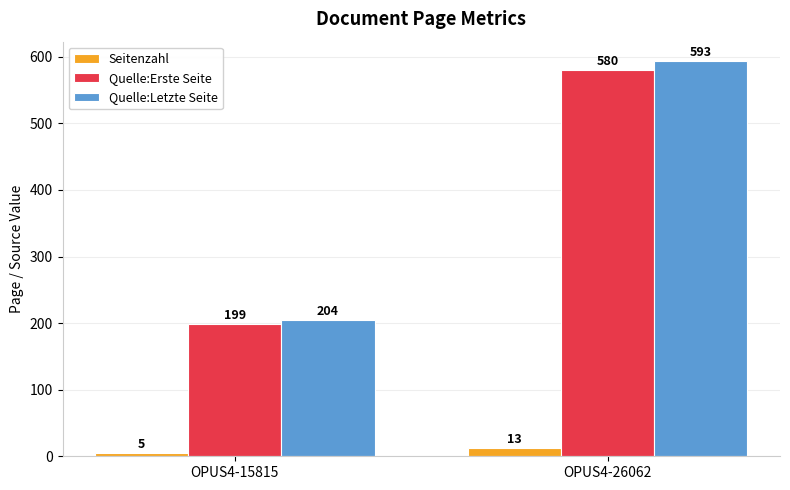

How many distinct data groups are displayed?

3